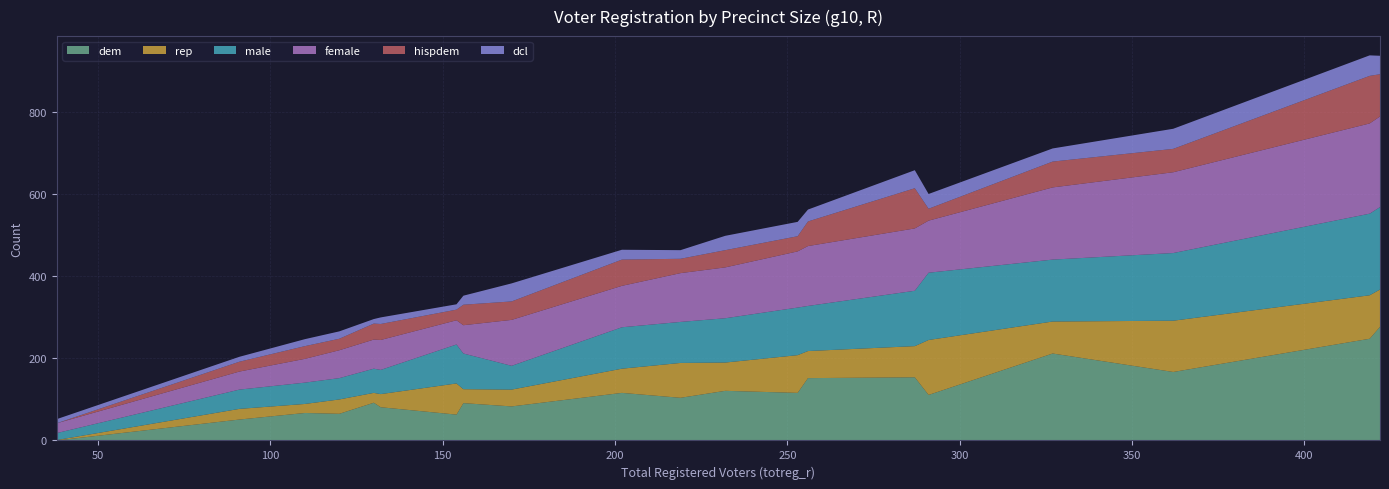

Reading left to right, what are all the values shown in this chart?

dem: 0	51	67	65	92	81	63	91	83	116	104	121	116	152	154	111	212	167	248	277
rep: 1	26	22	35	24	32	76	34	41	59	85	69	92	66	76	134	78	125	106	91
male: 17	47	52	52	59	59	95	87	58	101	100	108	116	110	135	164	151	165	199	201
female: 24	44	58	68	71	73	59	69	112	101	119	124	137	146	152	127	176	197	220	221
hispdem: 0	24	31	28	39	39	26	50	45	64	35	42	37	60	98	29	63	57	116	103
dcl: 10	12	17	18	11	16	13	22	44	24	21	35	35	29	44	36	32	49	50	45